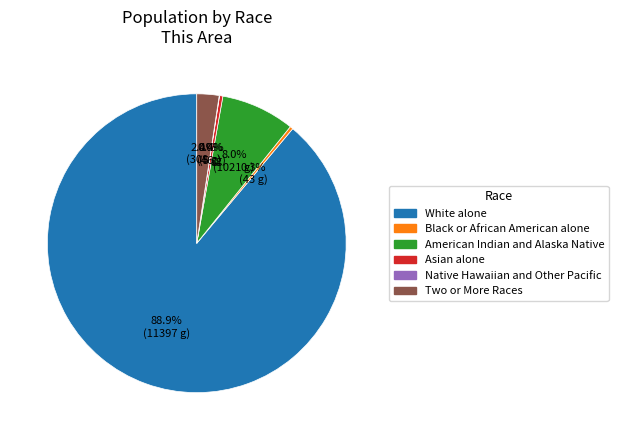

What is the largest slice in the pie chart?

White alone